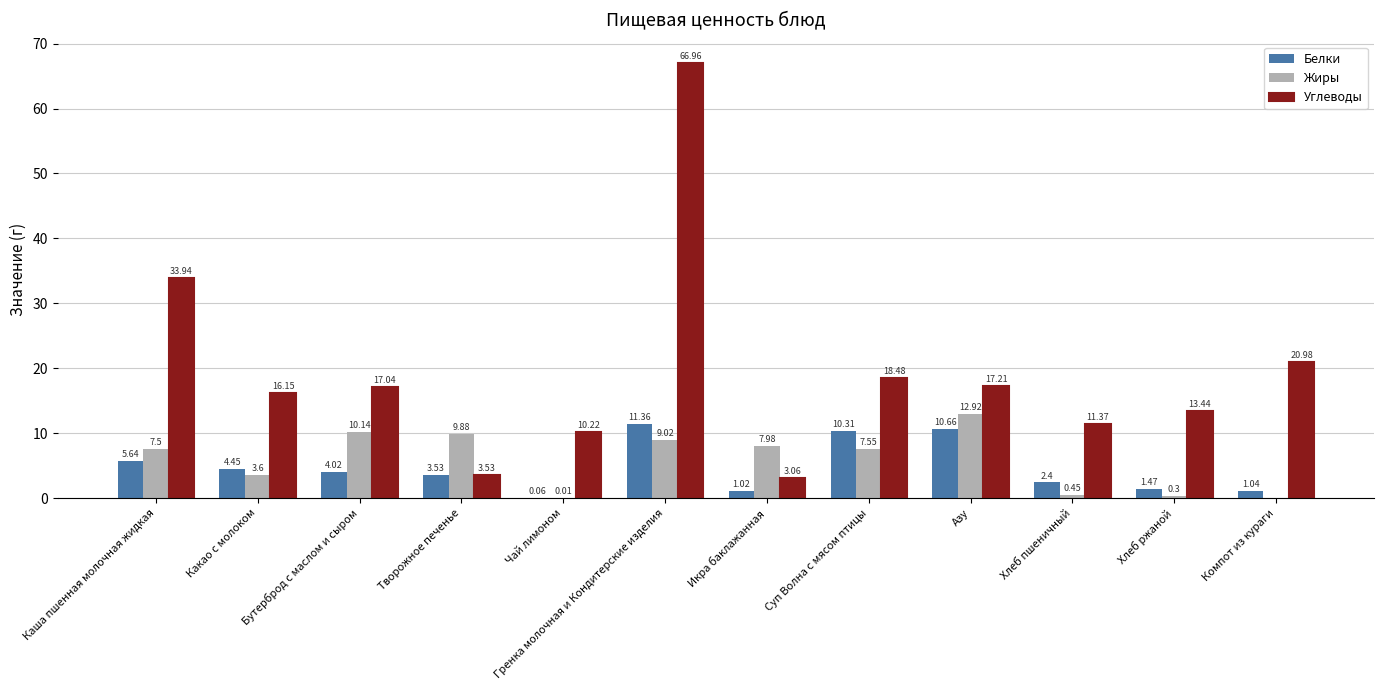

How many series are shown in this chart?

3